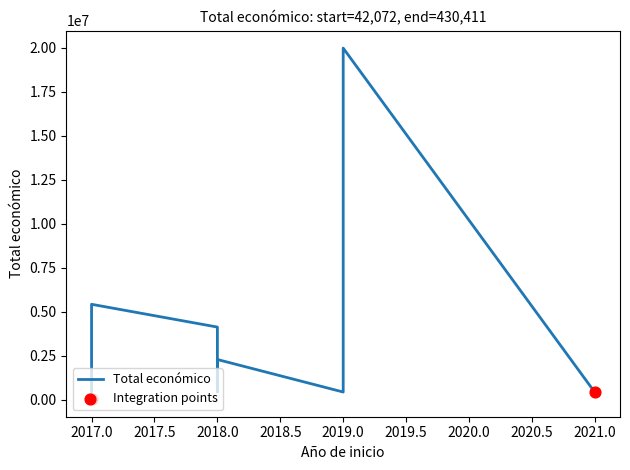

Which has a higher value, 2018 or 2018?

2018